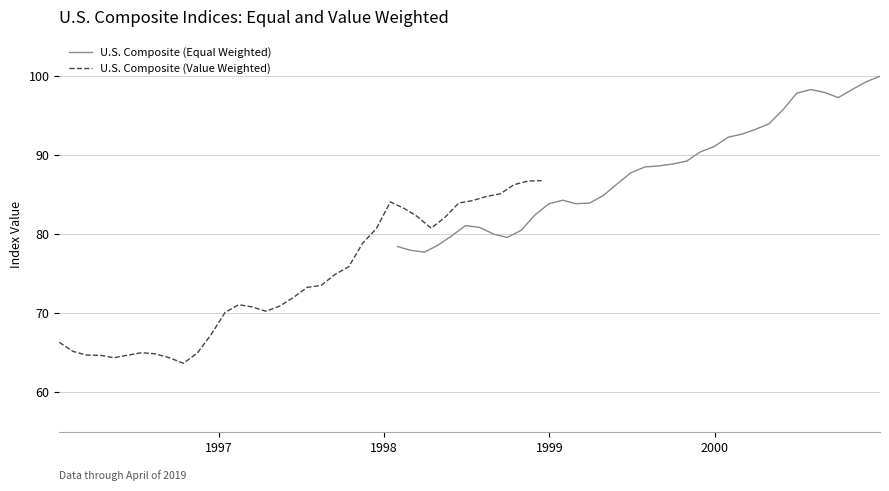

What is the value of the U.S. Composite (Value Weighted) point at the 8th from the left?

64.8